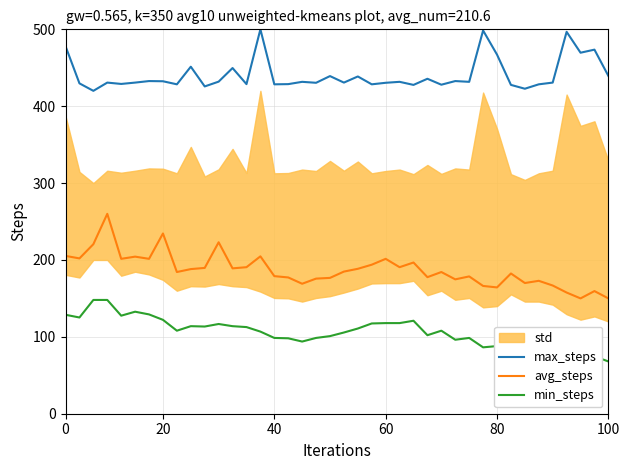

True or false: max_steps and min_steps intersect in this chart.

False